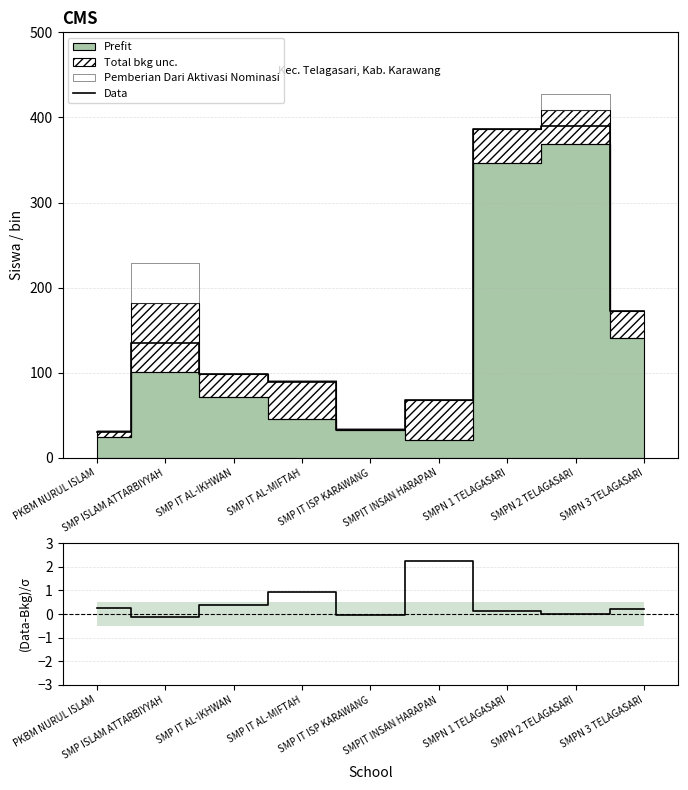

Is it true that Data equals 22.9 at SMP IT ISP KARAWANG?

False